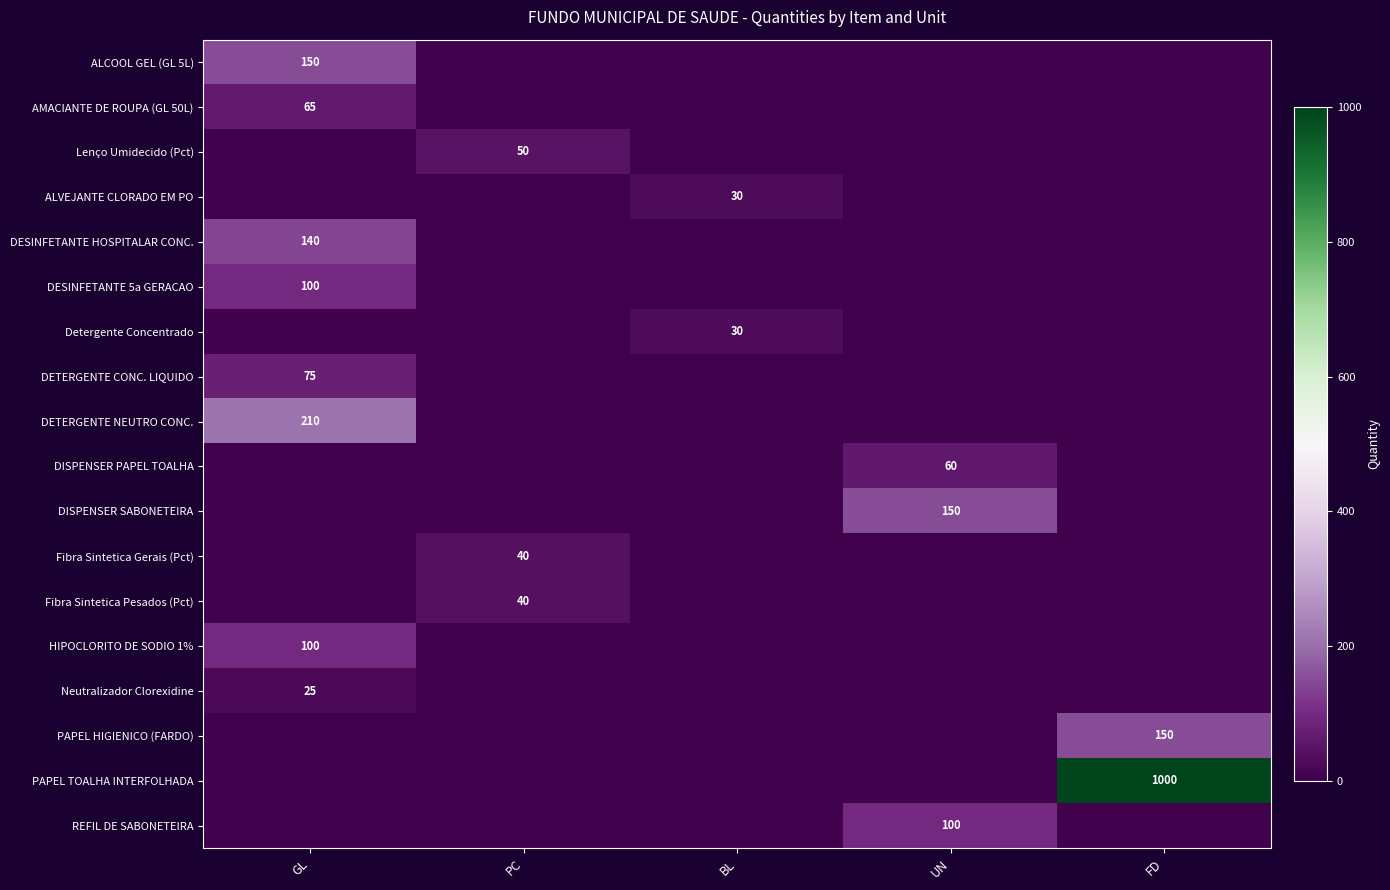

The value of DETERGENTE NEUTRO CONC. at GL is 88. True or false?

False